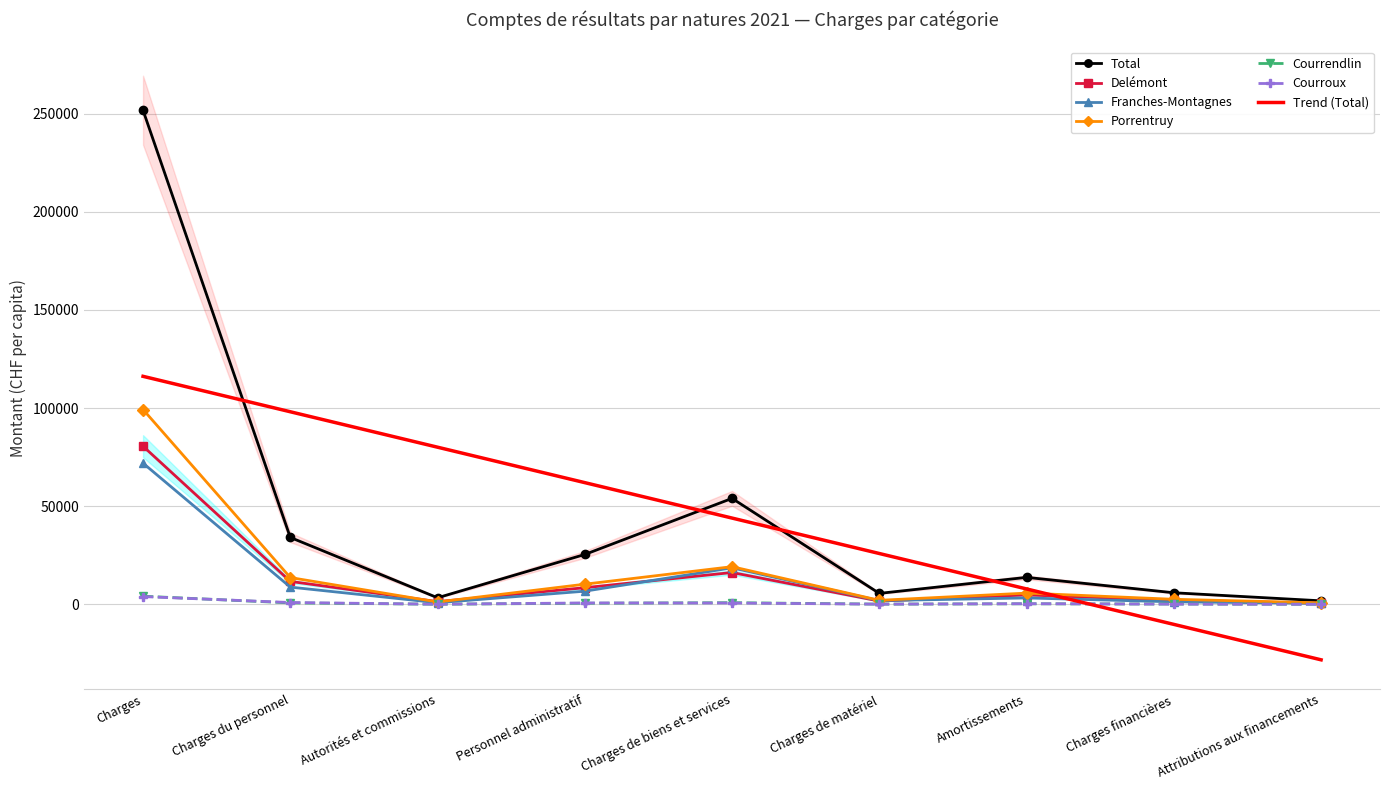

Which series changed the most between Charges and Personnel administratif?

Total